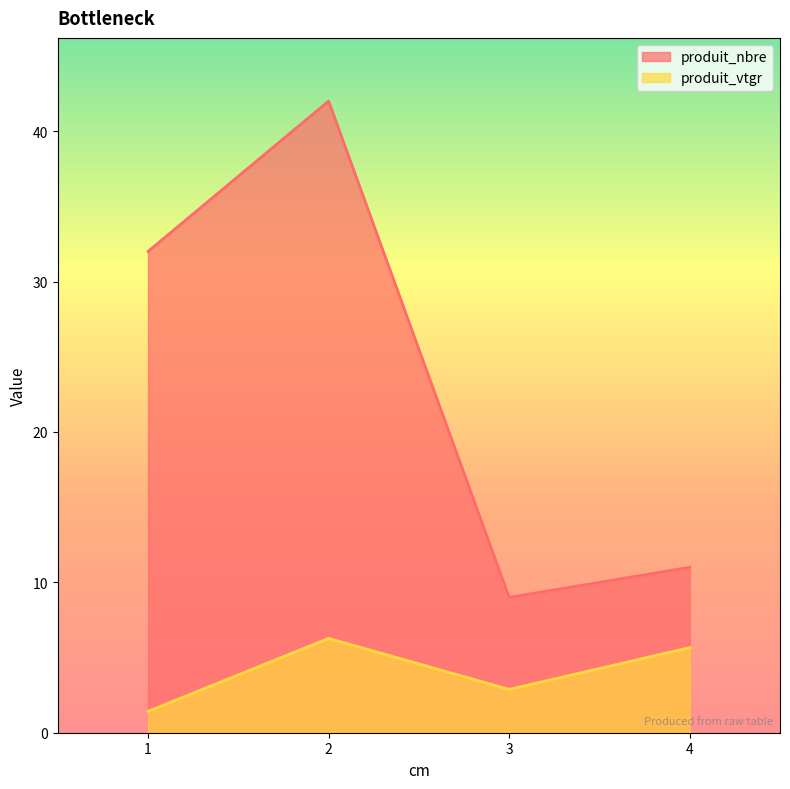

How many lines are shown in the chart?

2